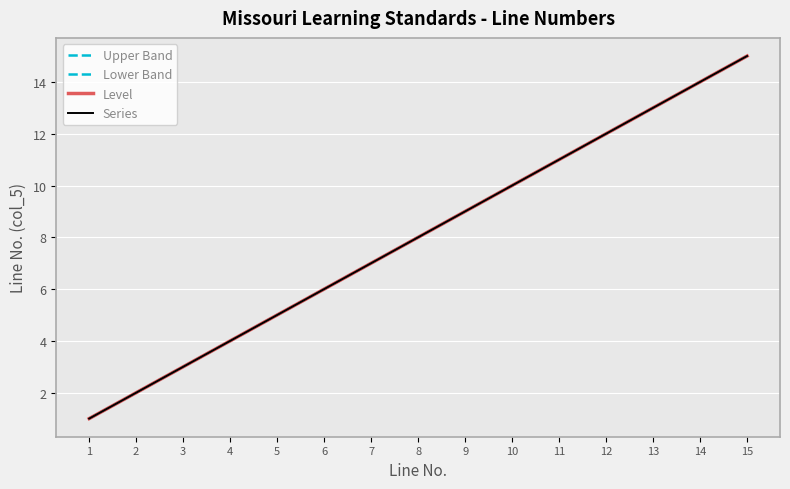

What is the difference between the second highest and second lowest values in the Level series?

12.0